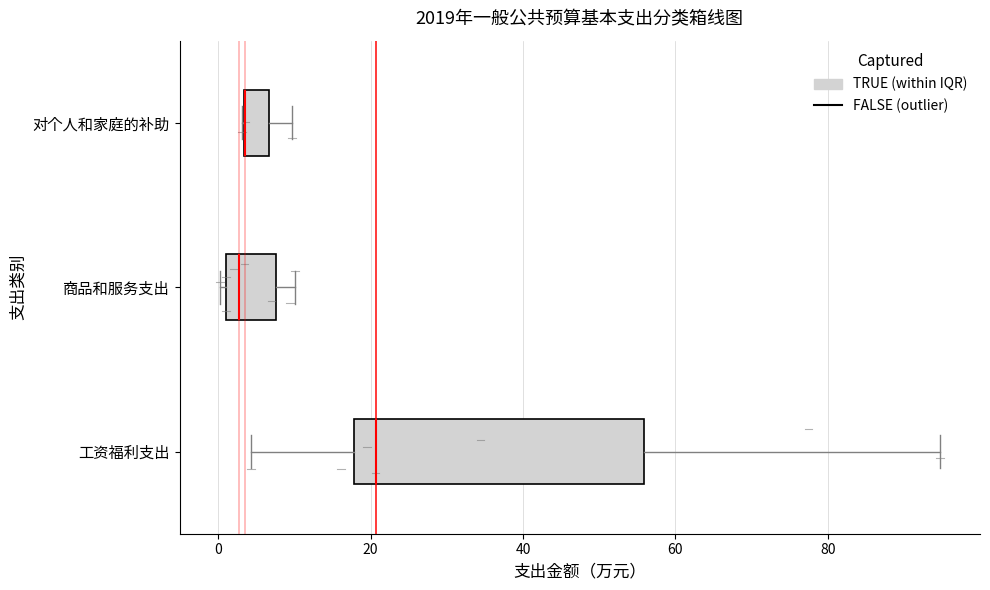

Where does the left whisker of the box for 工资福利支出 end on the x-axis? The values are not printed on the chart, so give them approximately, as read against the axis.

4